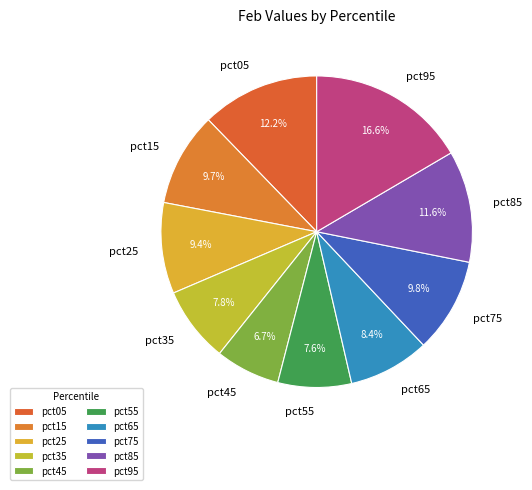

To the nearest percent, what is the difference between the largest and smallest slice percentages?

10%